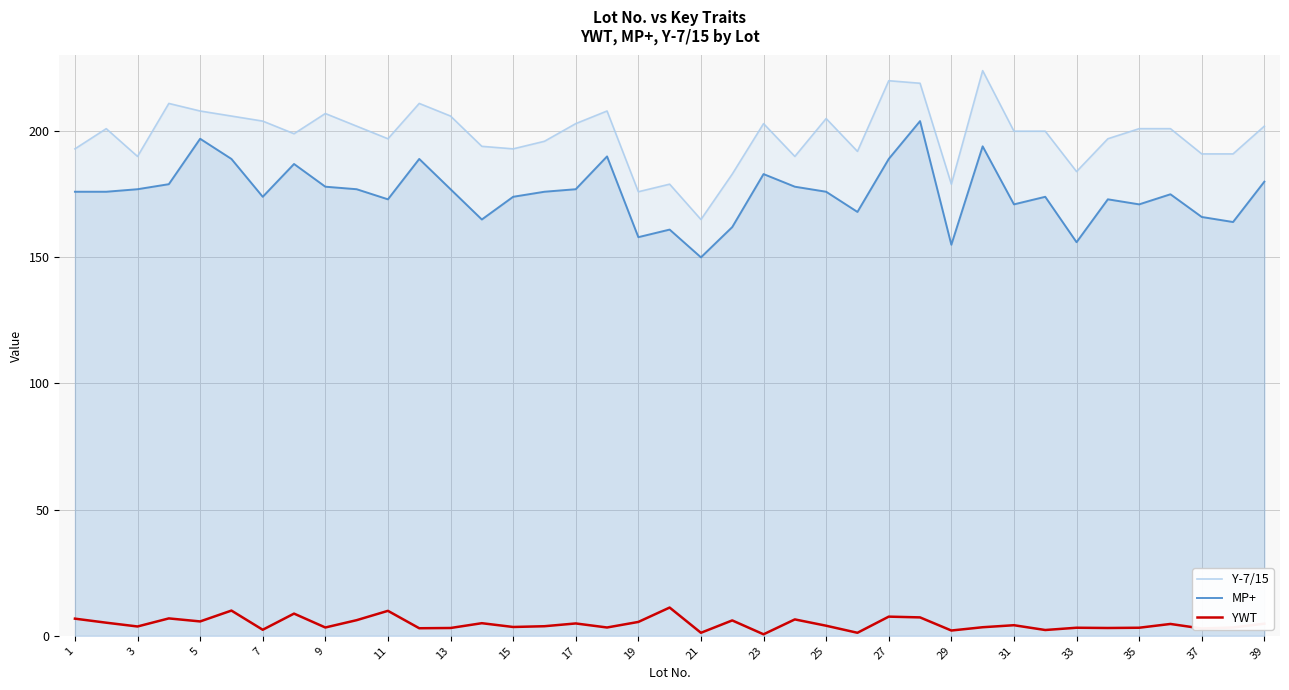

True or false: MP+ and Y-7/15 cross at least once.

False